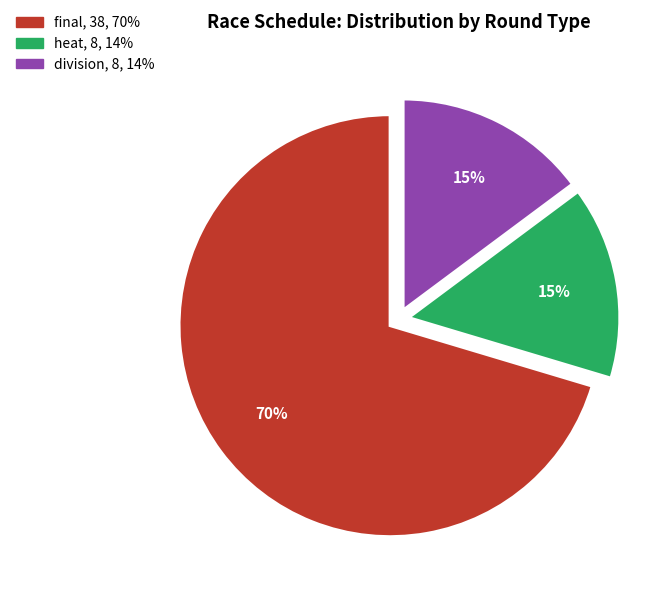

Does any single category account for the majority?

Yes